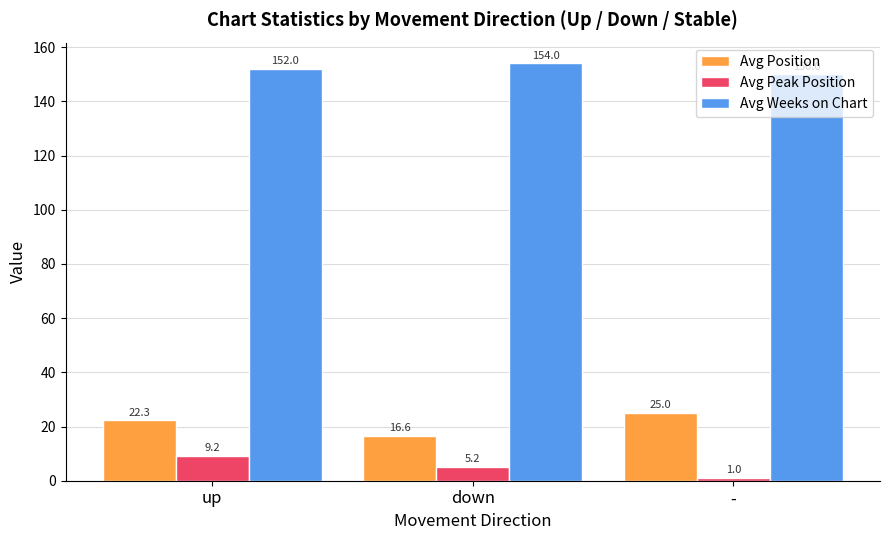

How many bars are there in total?

9